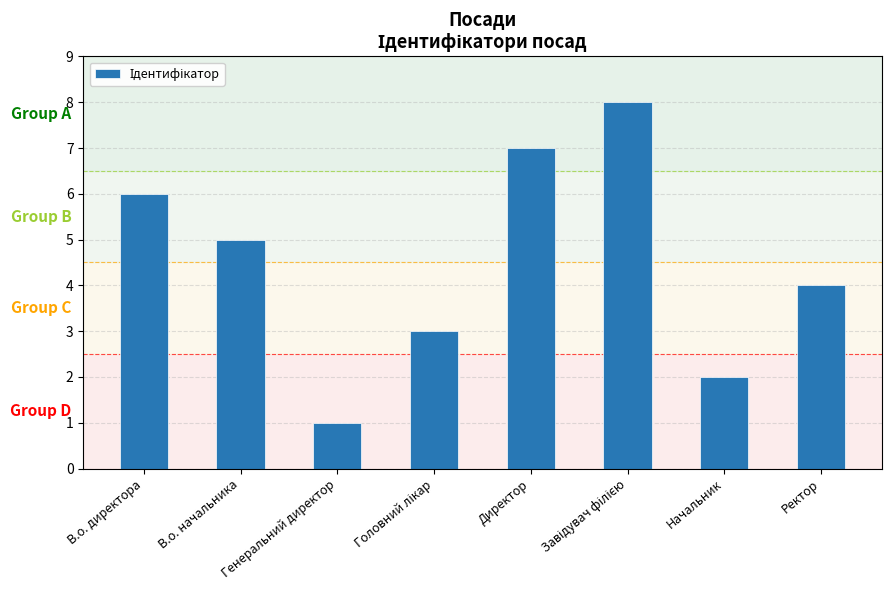

What is the smallest value displayed?

1